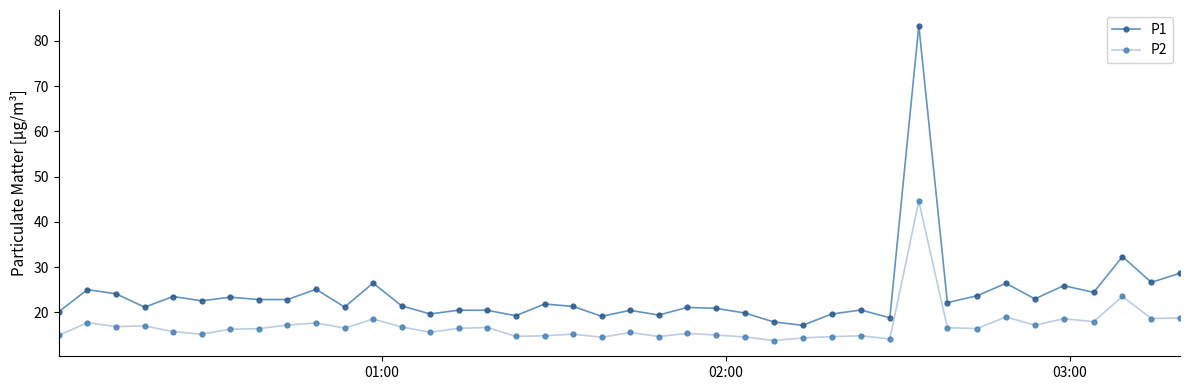

What is the value of the P2 point at the 8th from the left?

16.4